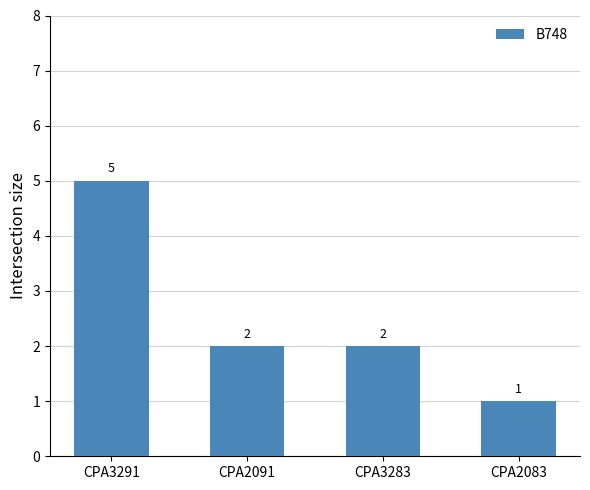

How many values are between 2 and 5?

3